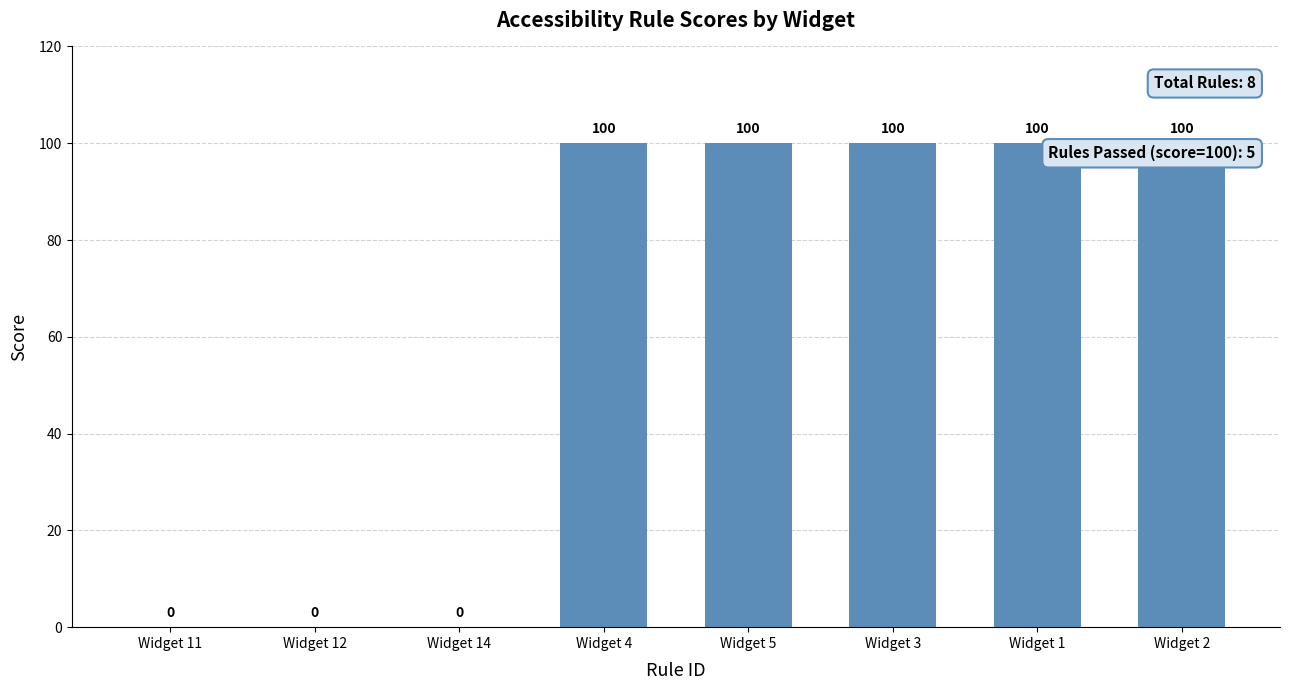

Read the value at Widget 4, to the nearest 5.

100